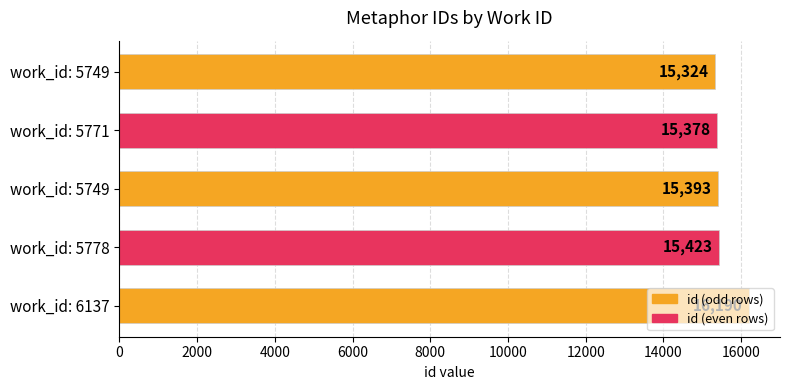

What is the minimum value shown in the chart?

15324